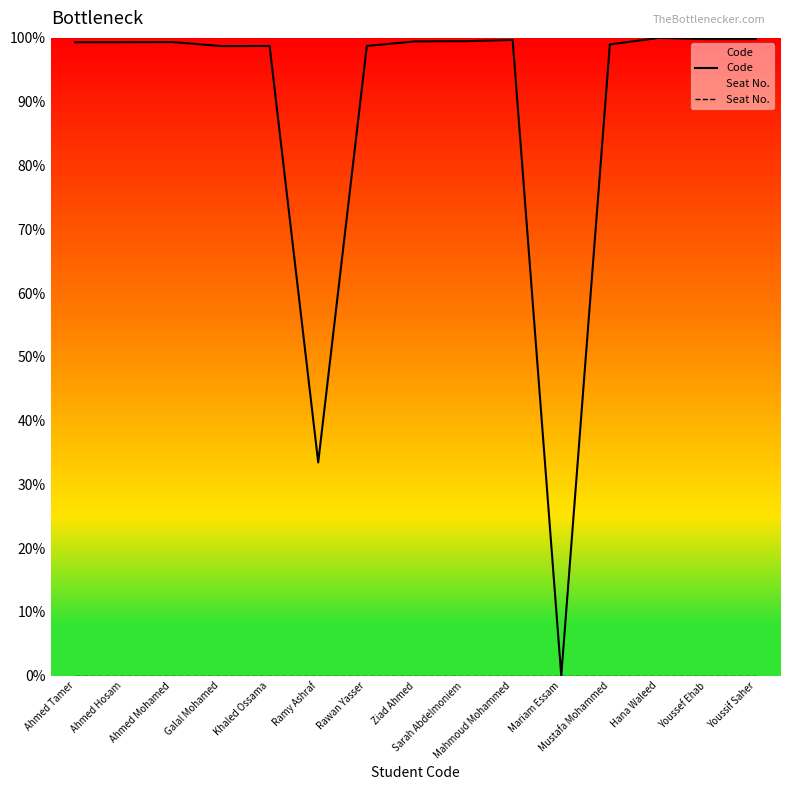

Reading left to right, transcribe all the data shown in this chart.

Code: Ahmed Tamer=99.3	Ahmed Hosam=99.3	Ahmed Mohamed=99.3	Galal Mohamed=98.7	Khaled Ossama=98.7	Ramy Ashraf=33.4	Rawan Yasser=98.7	Ziad Ahmed=99.5	Sarah Abdelmoniem=99.5	Mahmoud Mohammed=99.7	Mariam Essam=0.0	Mustafa Mohammed=99.0	Hana Waleed=100.0	Youssef Ehab=99.8	Youssif Saher=99.8
Seat No.: Ahmed Tamer=0.0	Ahmed Hosam=0.0	Ahmed Mohamed=0.0	Galal Mohamed=0.0	Khaled Ossama=0.0	Ramy Ashraf=0.0	Rawan Yasser=0.0	Ziad Ahmed=0.0	Sarah Abdelmoniem=0.0	Mahmoud Mohammed=0.0	Mariam Essam=0.0	Mustafa Mohammed=0.0	Hana Waleed=0.0	Youssef Ehab=0.0	Youssif Saher=0.0